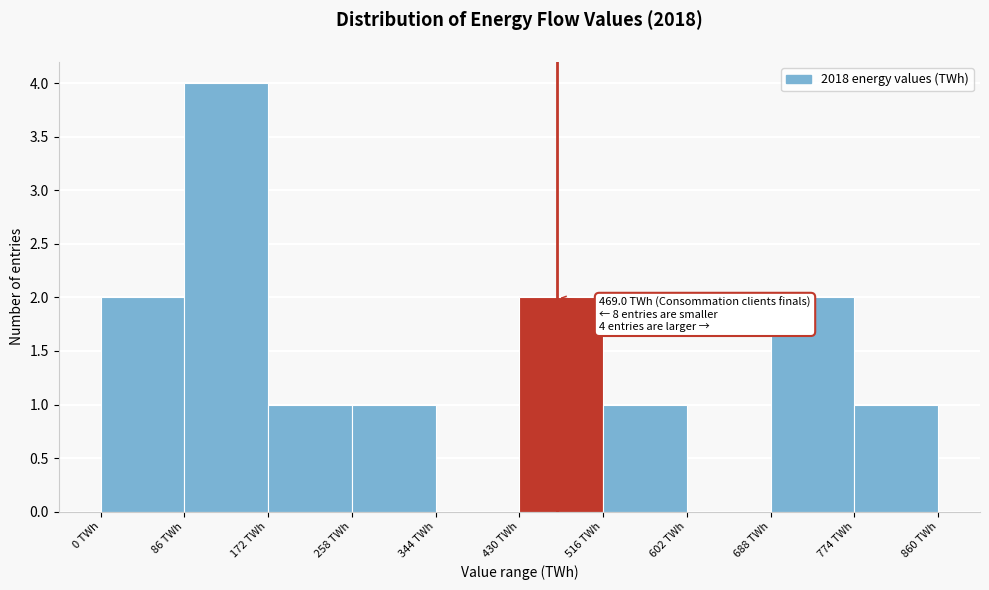

Over which range of the x-axis is the bar tallest?

90 to 170